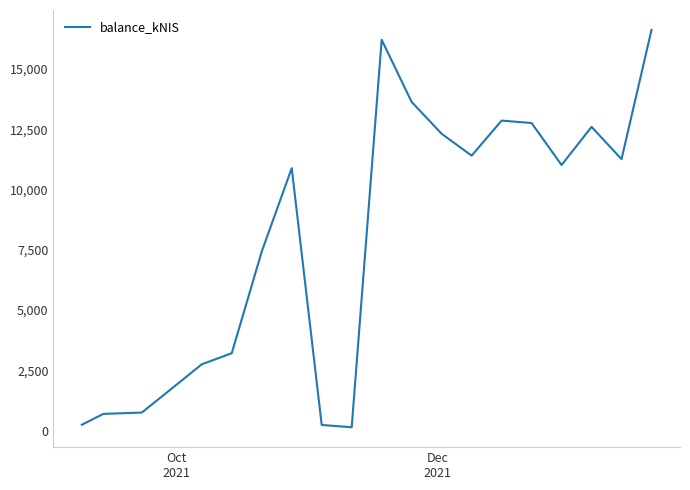

What is the sum of all values?

158744.8